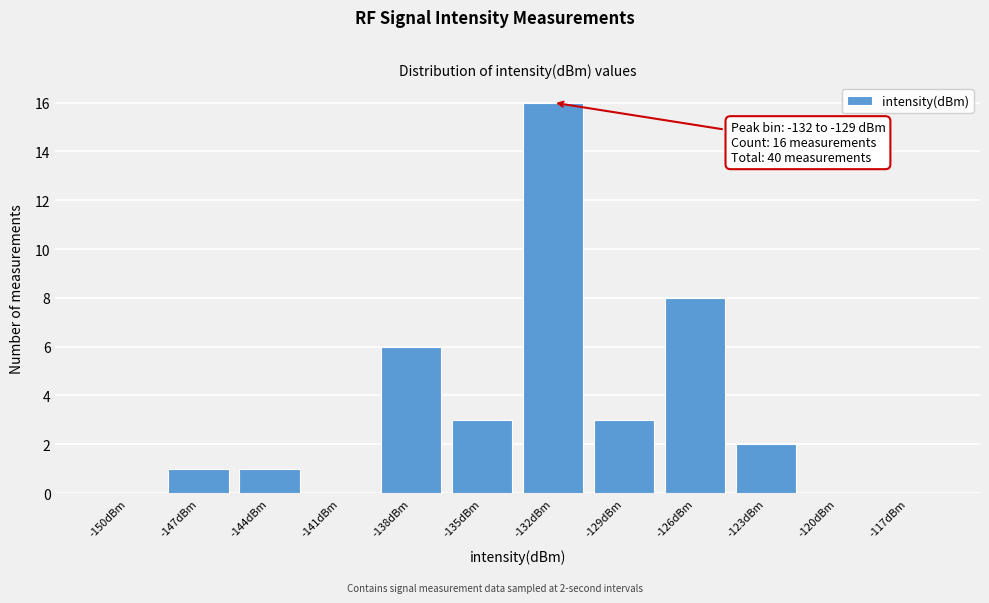

Reading left to right, transcribe all the data shown in this chart.

-150dBm=0	-147dBm=1	-144dBm=1	-141dBm=0	-138dBm=6	-135dBm=3	-132dBm=16	-129dBm=3	-126dBm=8	-123dBm=2	-120dBm=0	-117dBm=0